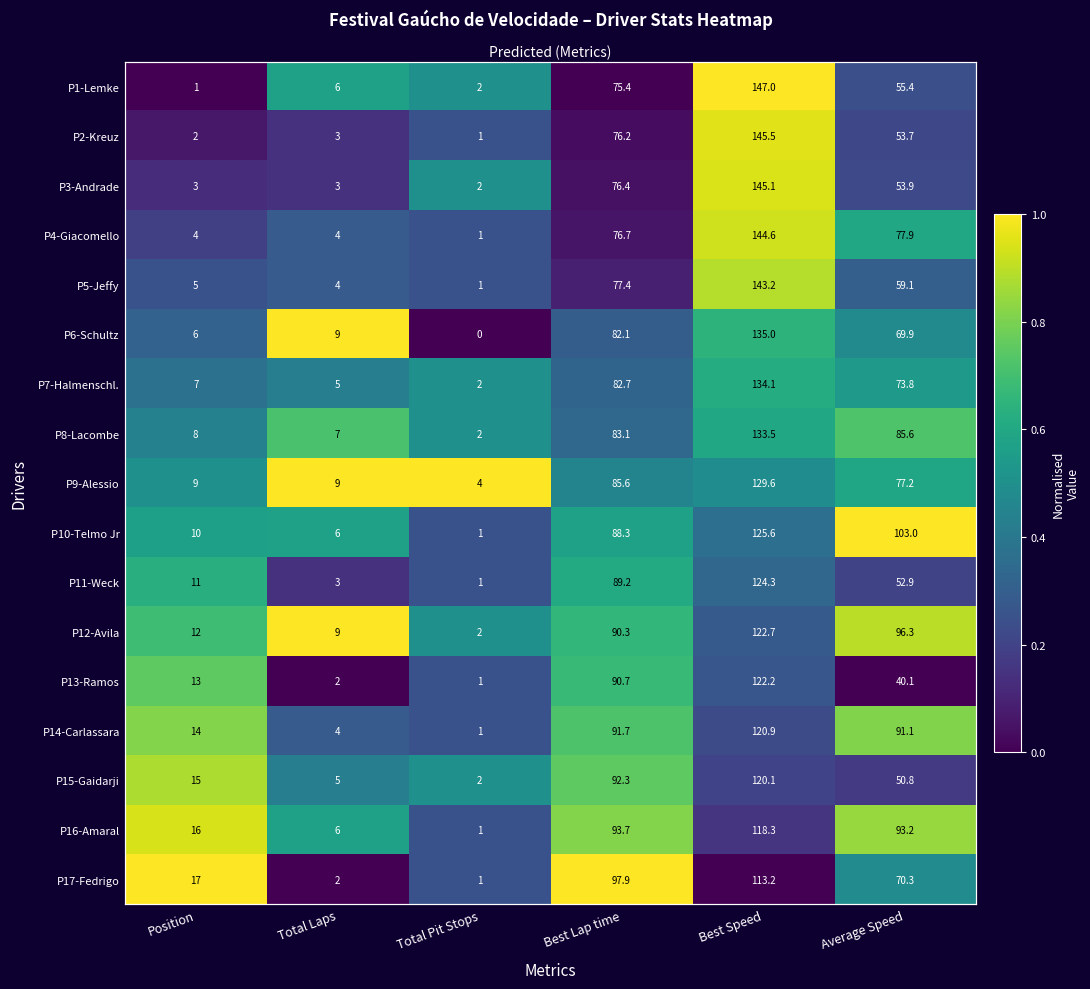

The P14-Carlassara series shows 0.4 at Best Lap time. True or false?

False